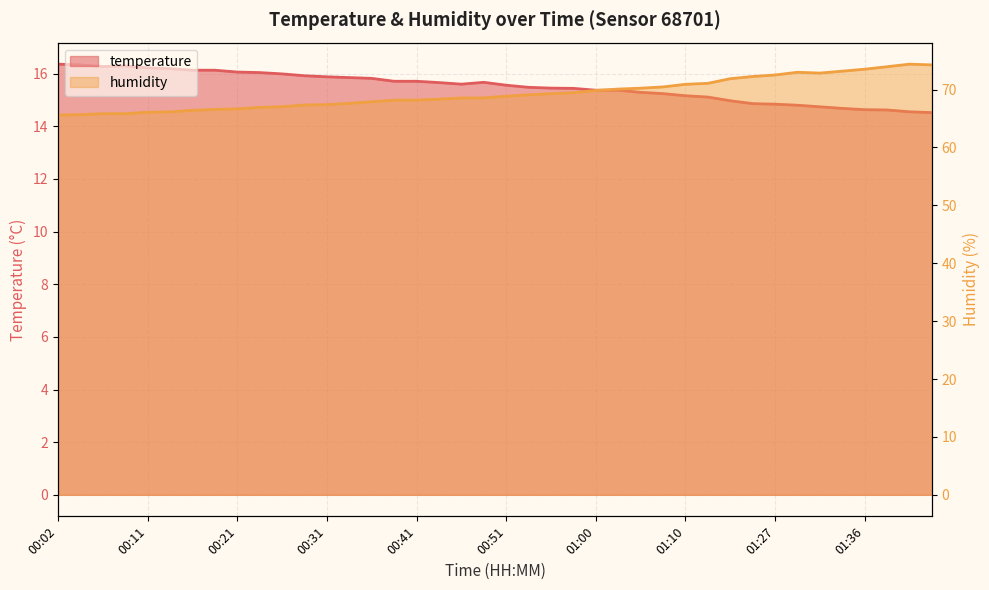

What is the value of the temperature point at the 26th from the left?

15.4